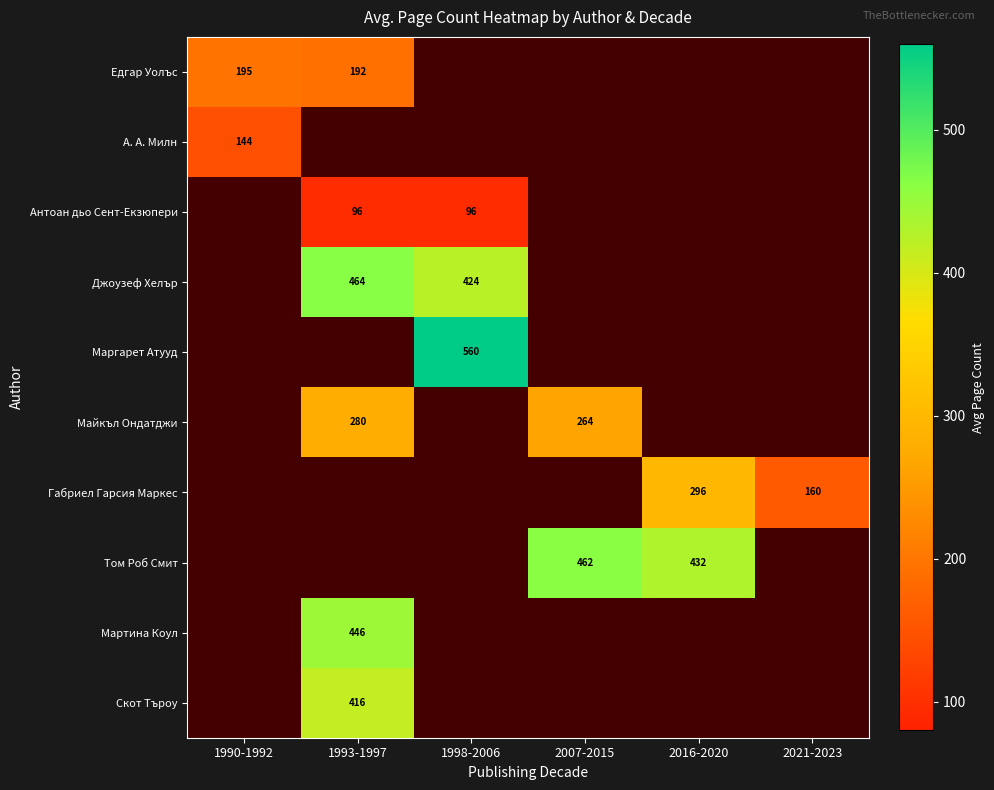

Is it true that Джоузеф Хелър equals 622 at 1998-2006?

False